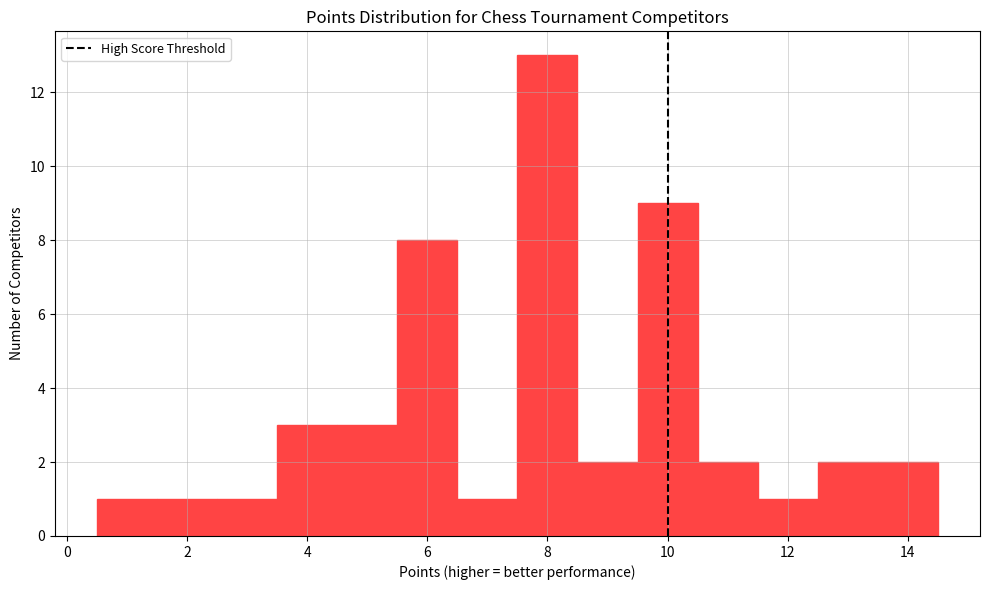

Reading left to right, transcribe this chart: for each bar, give the range it covers on the x-axis and its height. Neither the bar edges nor the heights are printed on the chart, so give them approximately, as read against the axes.

0.5 to 1.5: 1
1.5 to 2.5: 1
2.5 to 3.5: 1
3.5 to 4.5: 3
4.5 to 5.5: 3
5.5 to 6.5: 8
6.5 to 7.5: 1
7.5 to 8.5: 13
8.5 to 9.5: 2
9.5 to 10.5: 9
10.5 to 11.5: 2
11.5 to 12.5: 1
12.5 to 13.5: 2
13.5 to 14.5: 2